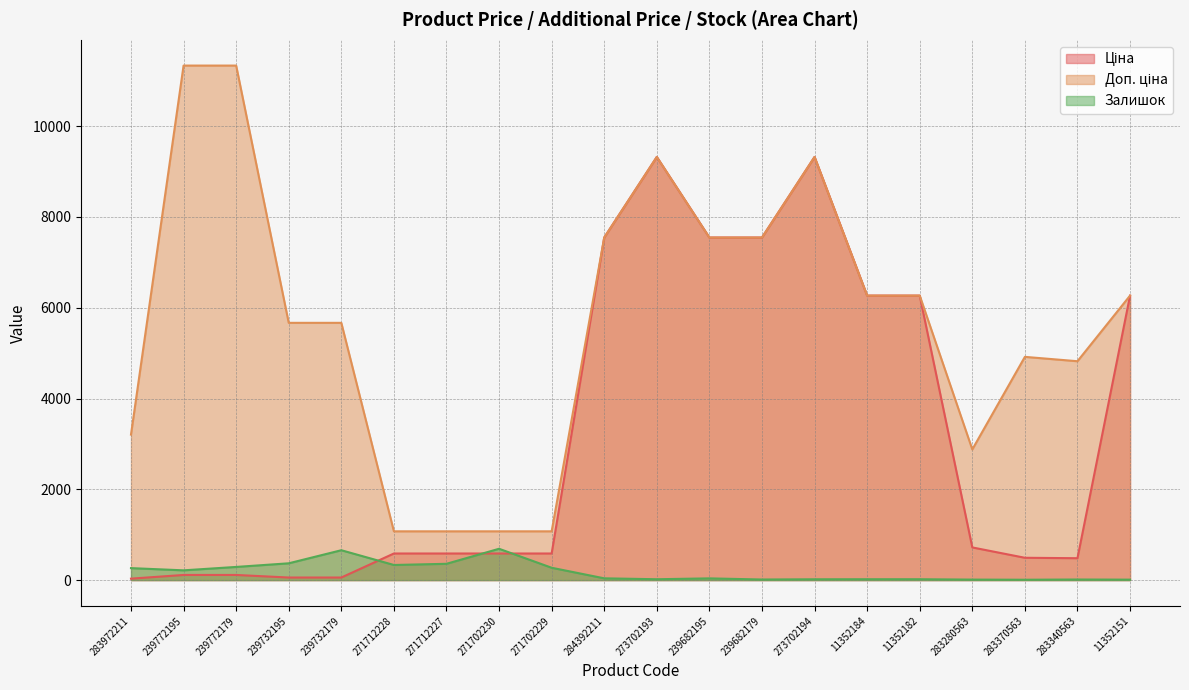

What is the lowest value of the Ціна series?

32.0